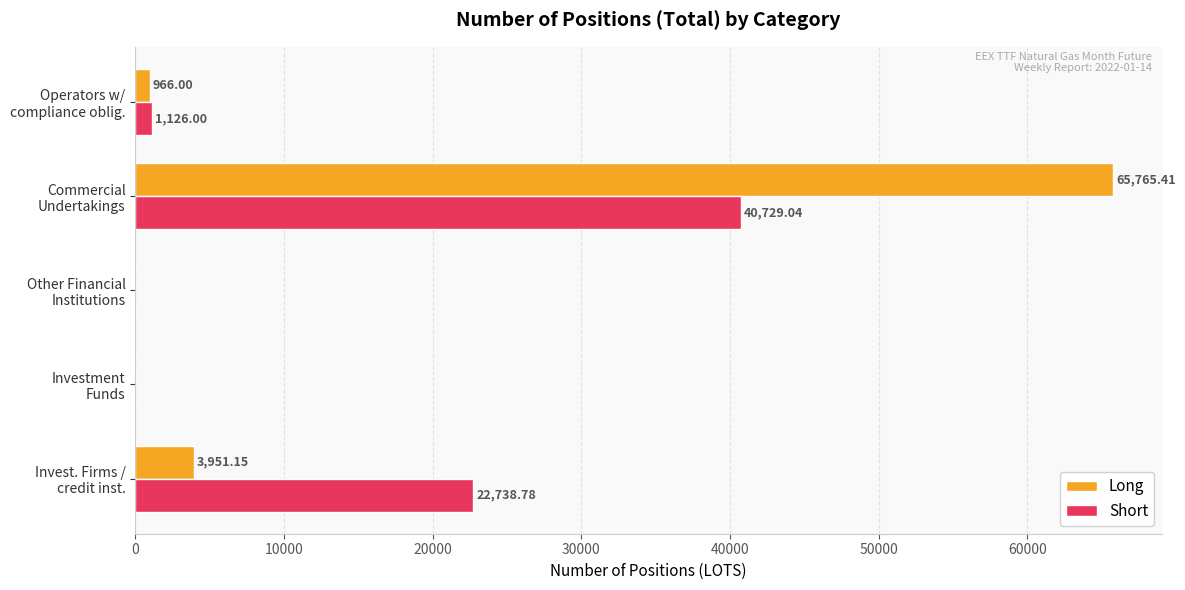

Which series has the largest total across all categories?

Long